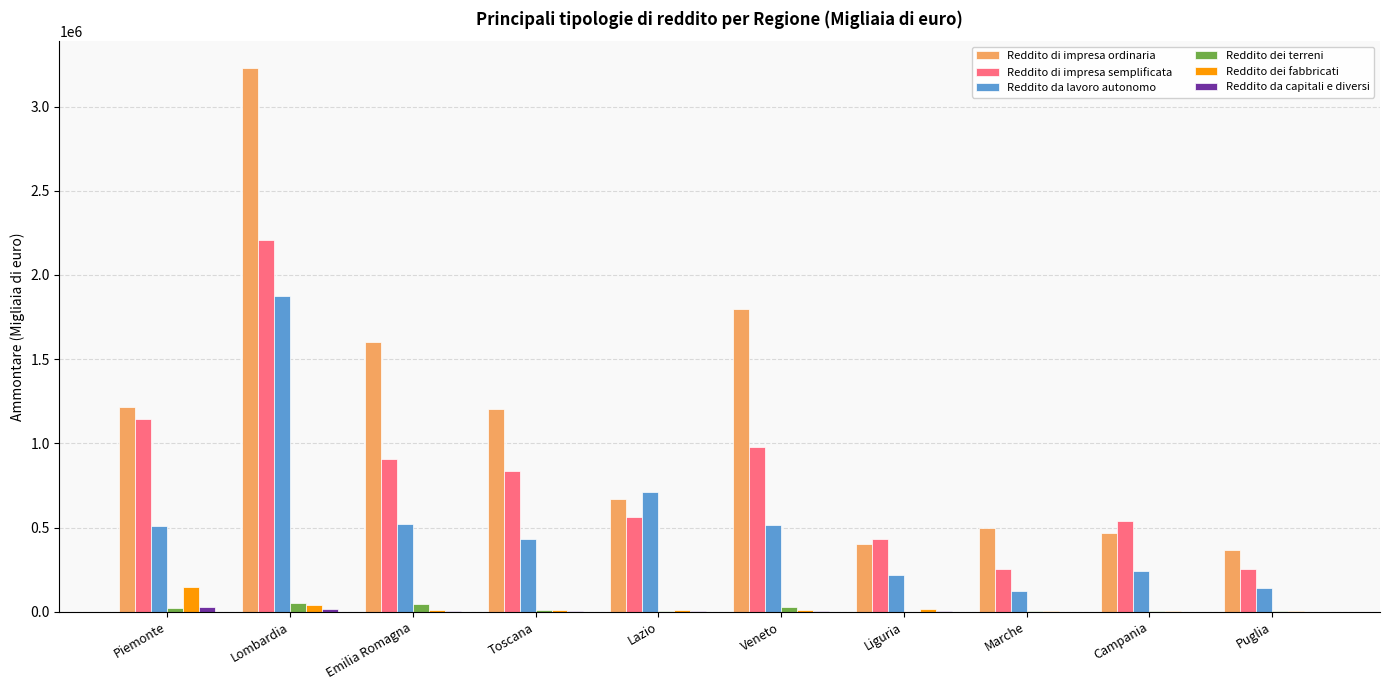

What is the difference between the Reddito dei terreni values at Piemonte and Lombardia?

33026